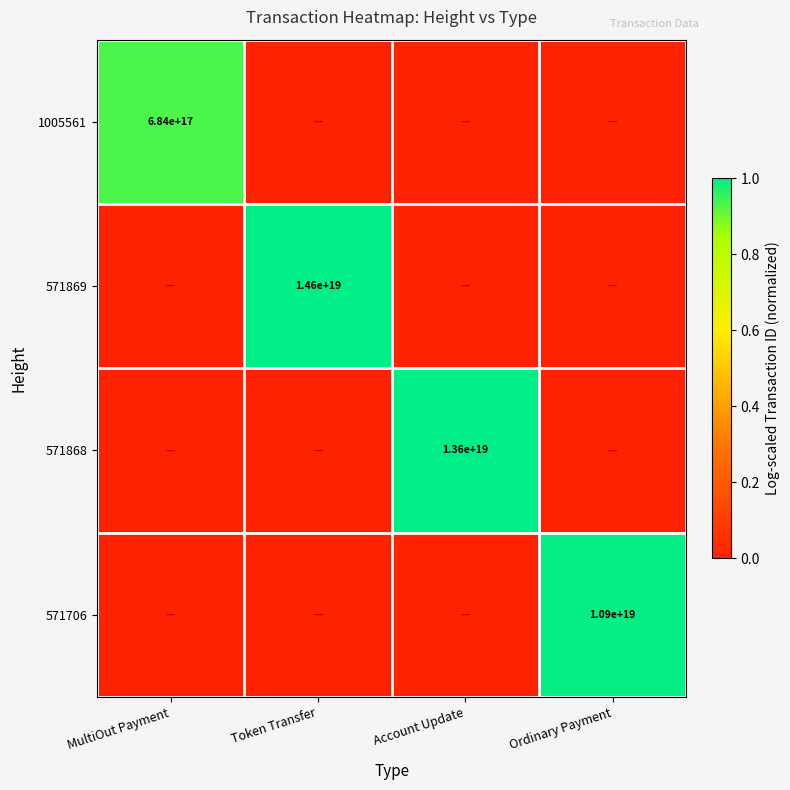

The value of 571868 at Account Update is 20742826061003739136. True or false?

False